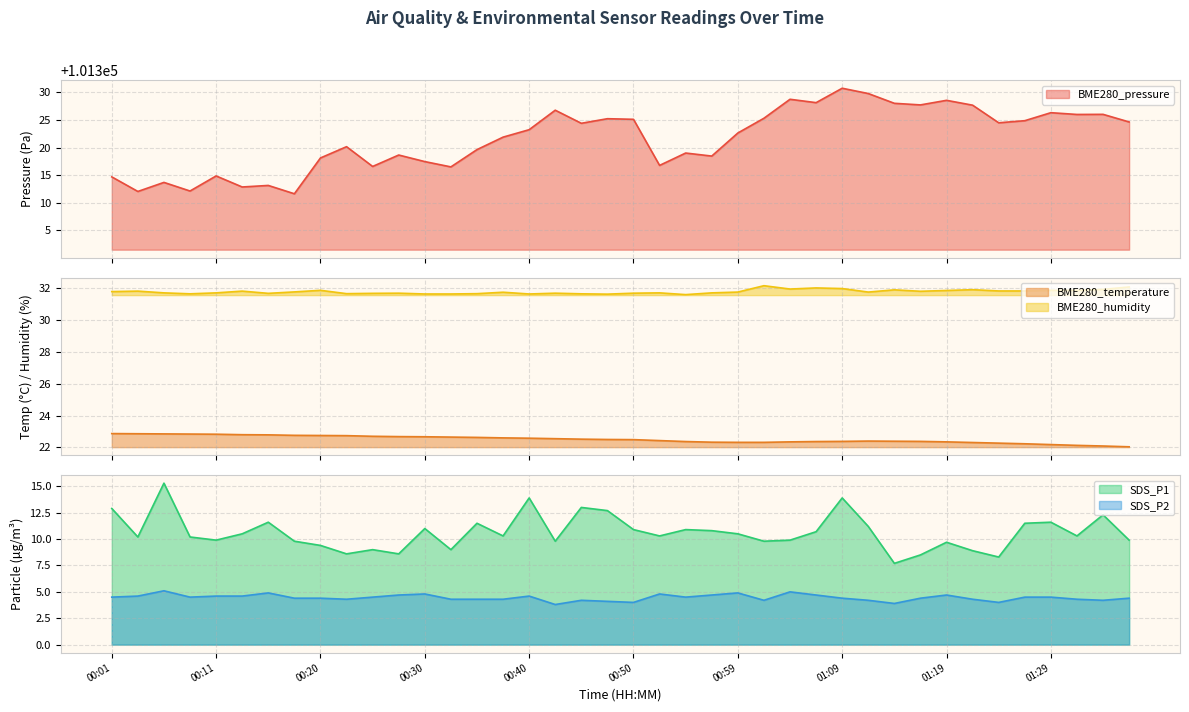

Count the number of categories in the chart.

40